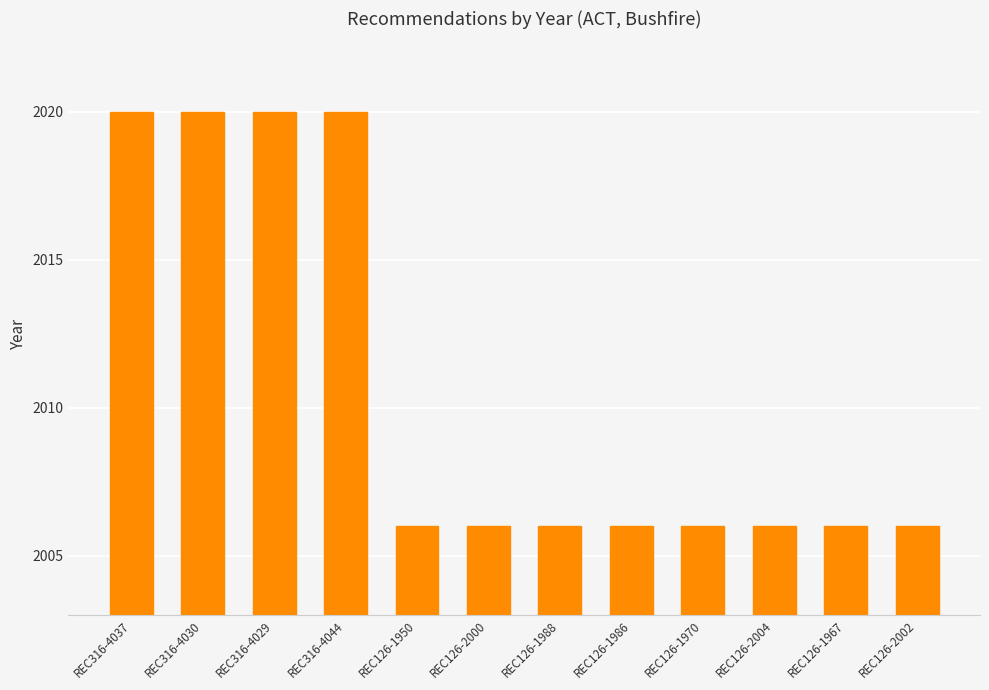

Is it true that the value at REC126-2004 is 592?

False